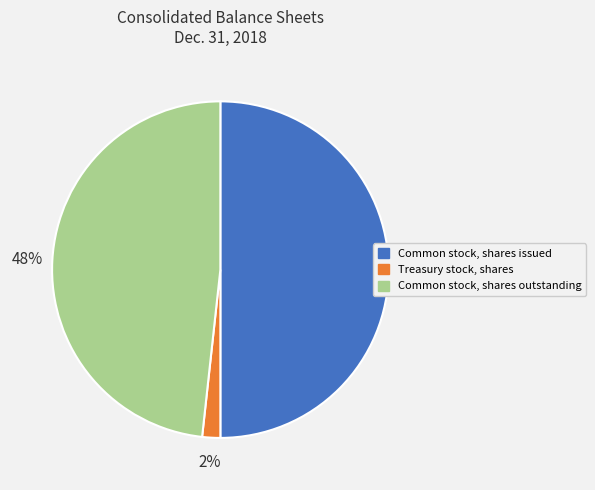

Which slice is the largest?

Common stock, shares issued